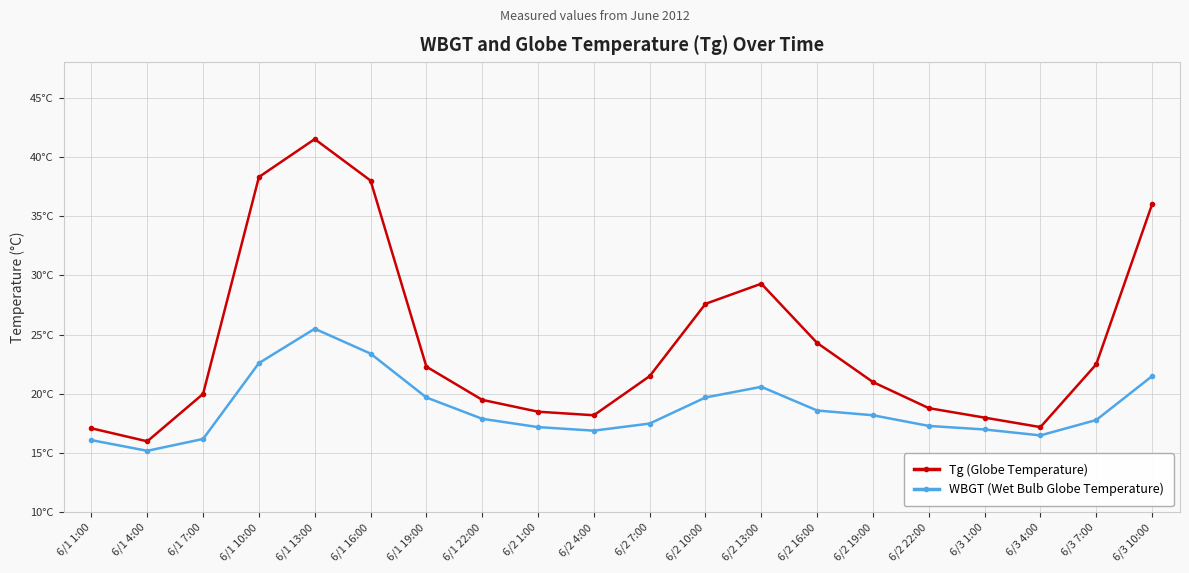

Between 6/2 16:00 and 6/3 7:00, which is larger?

6/2 16:00